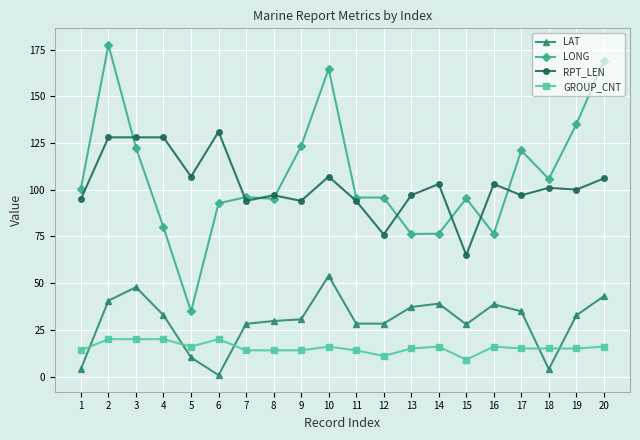

The LONG series shows 137.2 at 11. True or false?

False